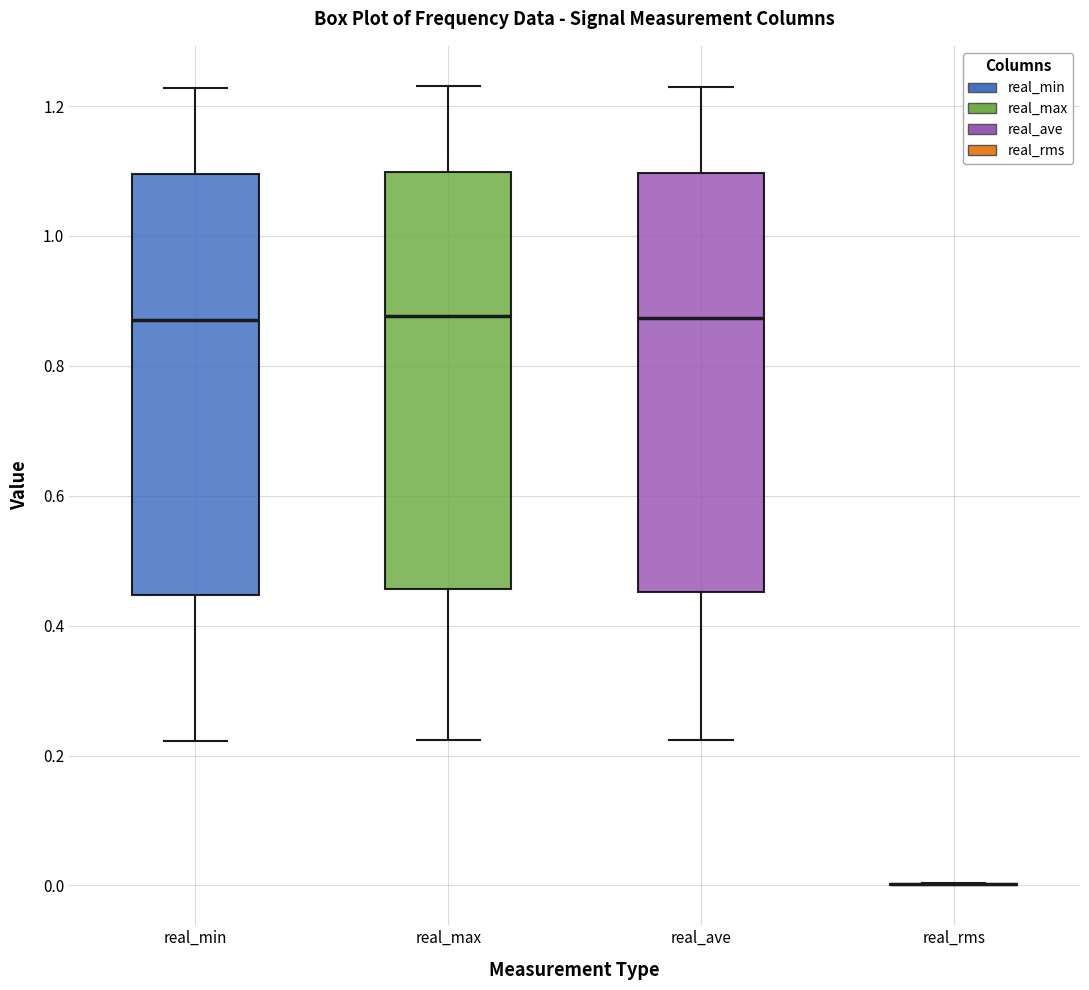

Reading left to right, transcribe this box plot: for each box, give where its median line is, the range the box spans, and where its two whiskers end, as read against the y-axis. The values are not printed on the chart, so give them approximately, as read against the axis.

real_min: median 0.88, box 0.44 to 1.10, whiskers 0.22 to 1.22
real_max: median 0.88, box 0.46 to 1.10, whiskers 0.22 to 1.24
real_ave: median 0.88, box 0.46 to 1.10, whiskers 0.22 to 1.22
real_rms: box collapsed to a line at 0.00, whiskers 0.00 to 0.00